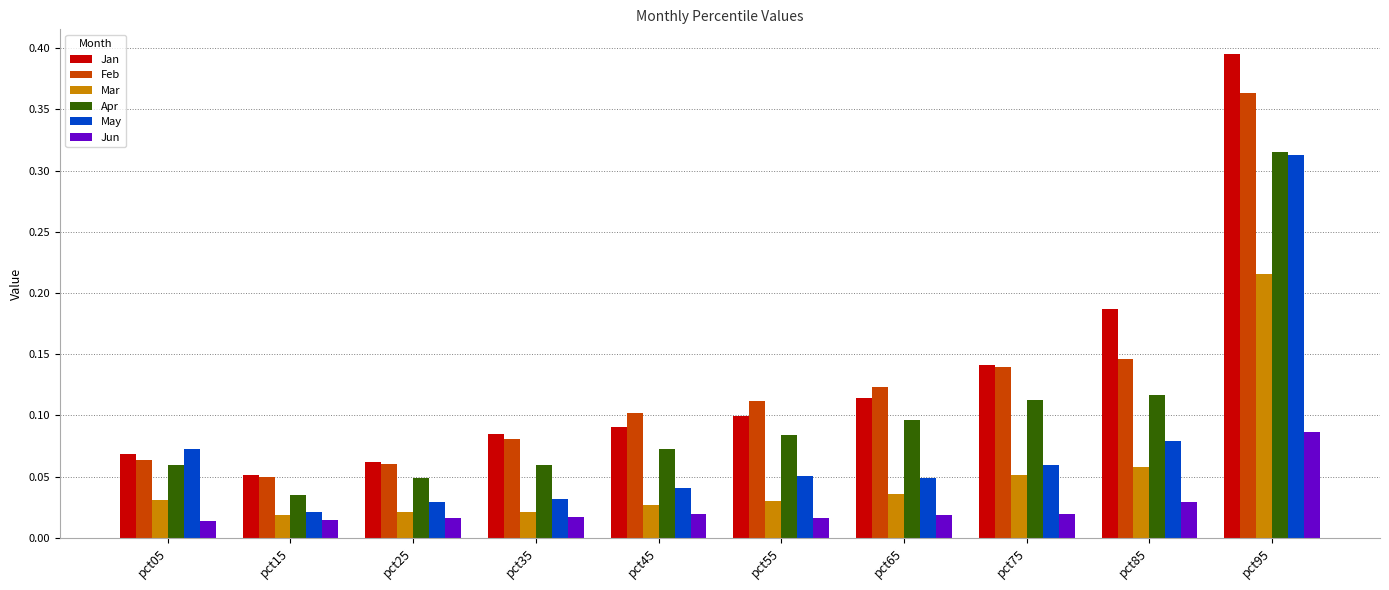

The value of Feb at pct55 is 0.1. True or false?

True